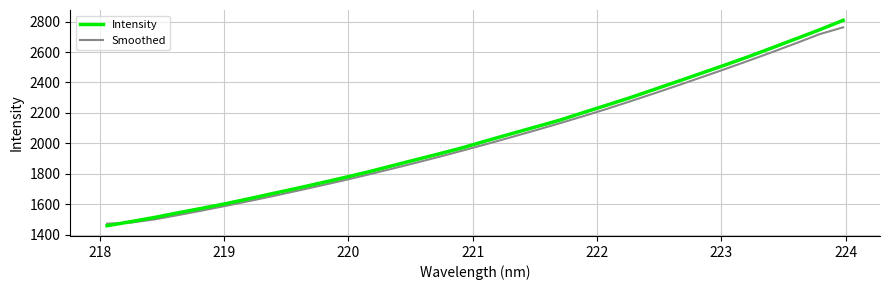

What is the maximum value shown in the chart?

2809.2